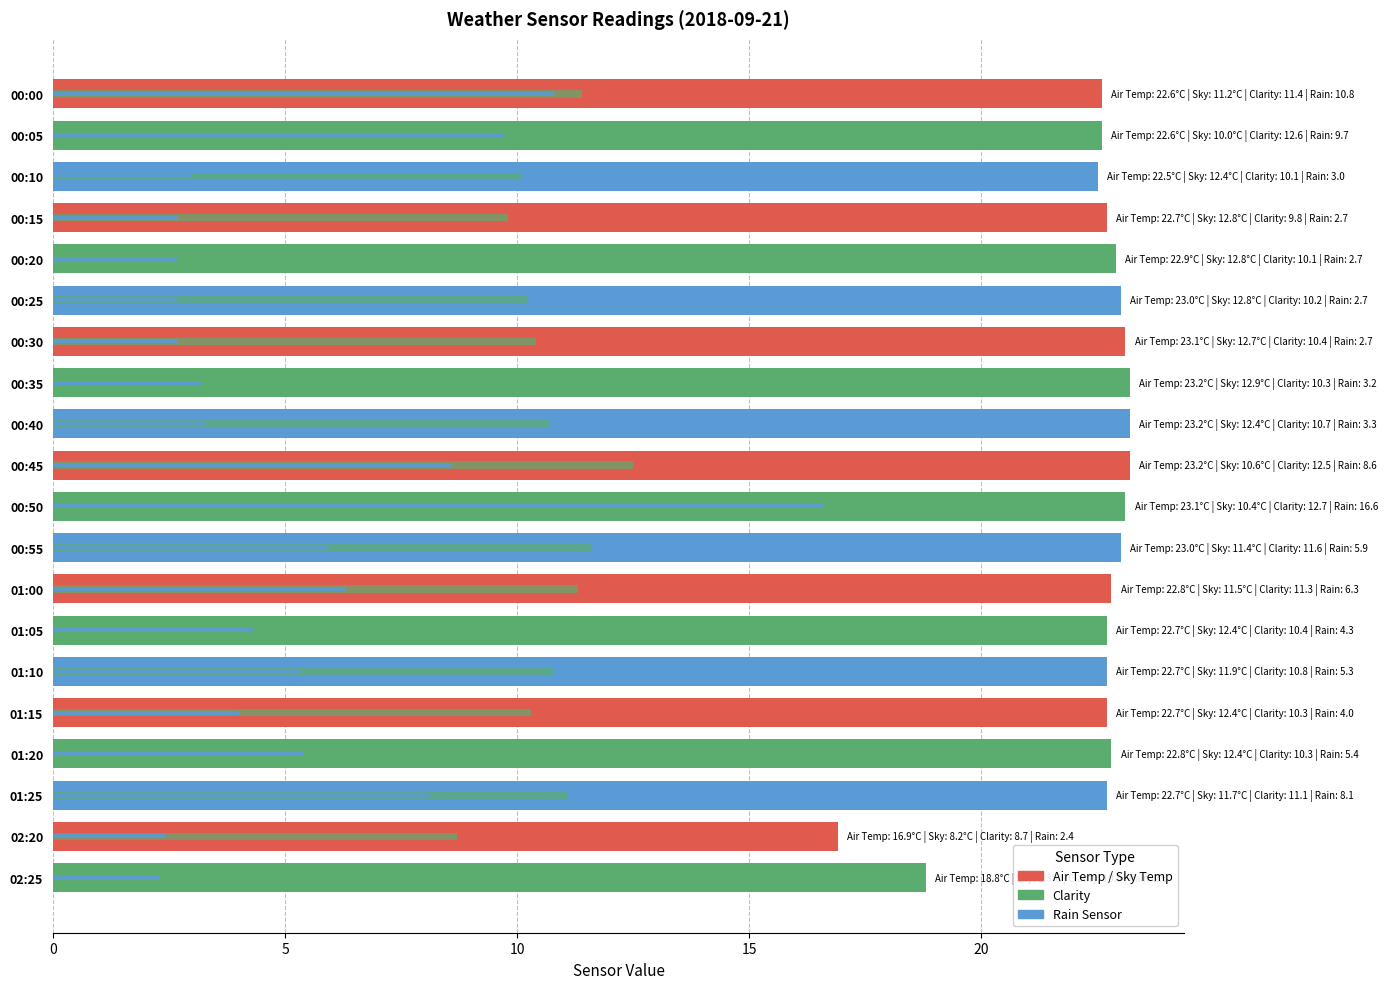

Between 00:05 and 00:20, which series saw the biggest shift?

Rain Sensor